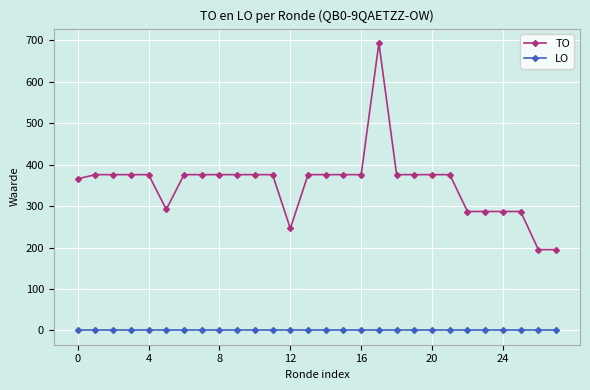

What is the maximum value for TO?

694